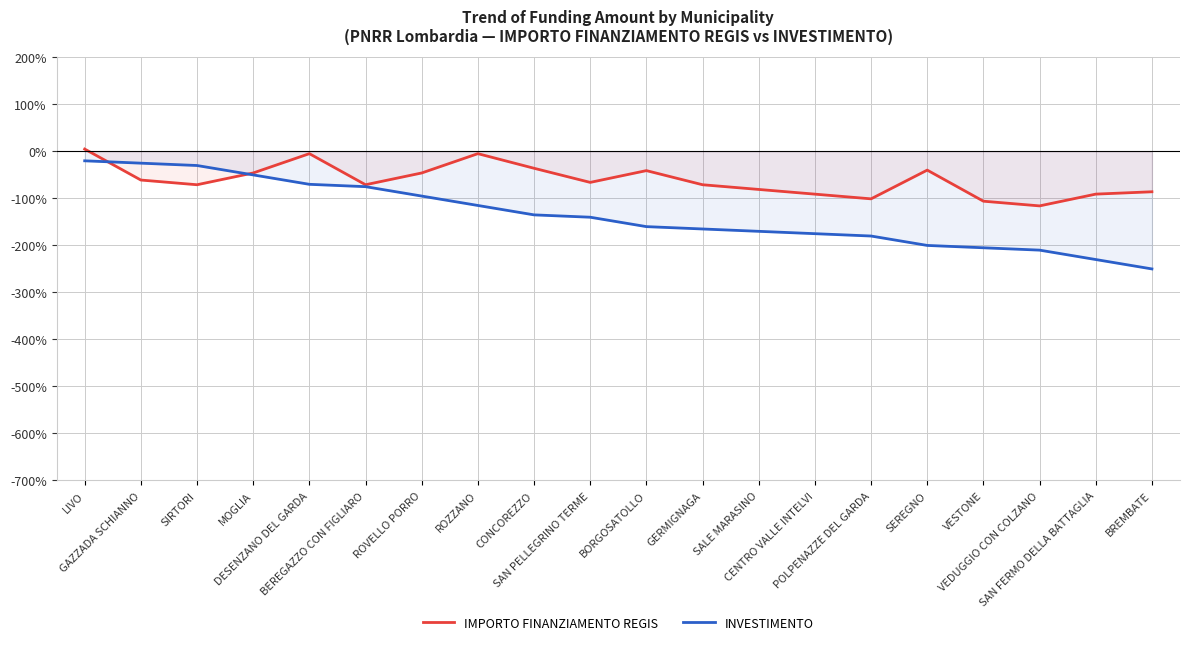

What is the label of the 20th point from the left?

BREMBATE